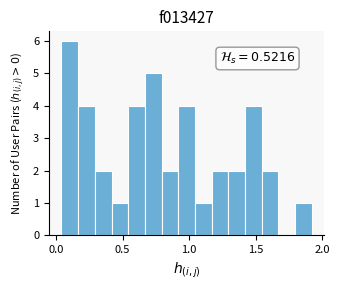

Around what value on the x-axis is the tallest bar? Give the approximate position of its centre, as read against the axis.

0.10